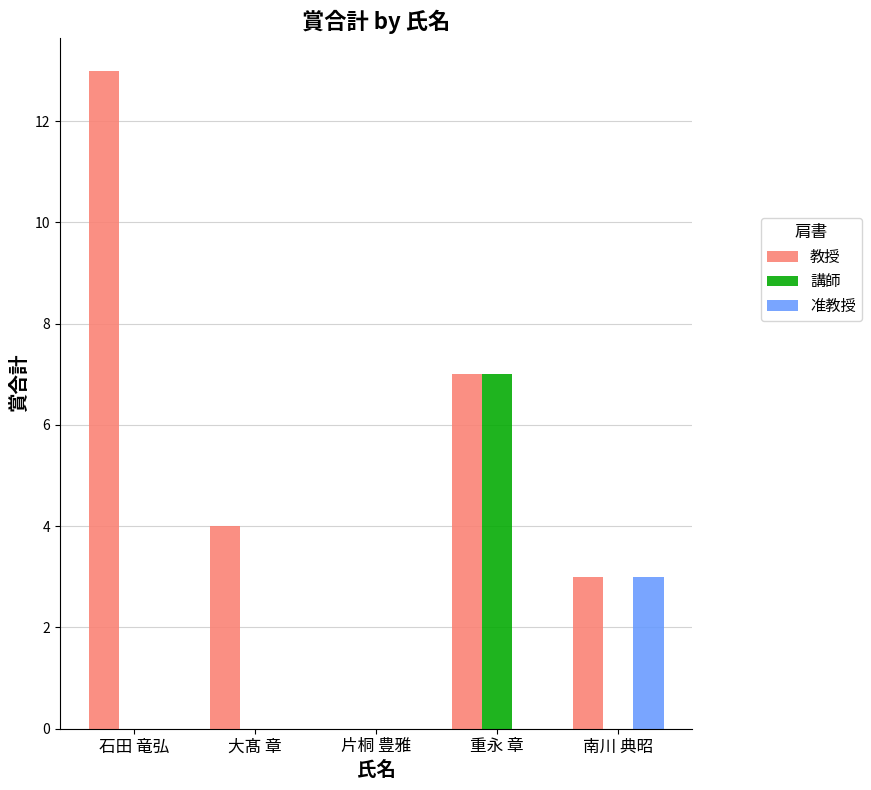

Reading left to right, list all the values displayed in this chart.

教授: 13	4	0	7	3
講師: 0	0	0	7	0
准教授: 0	0	0	0	3